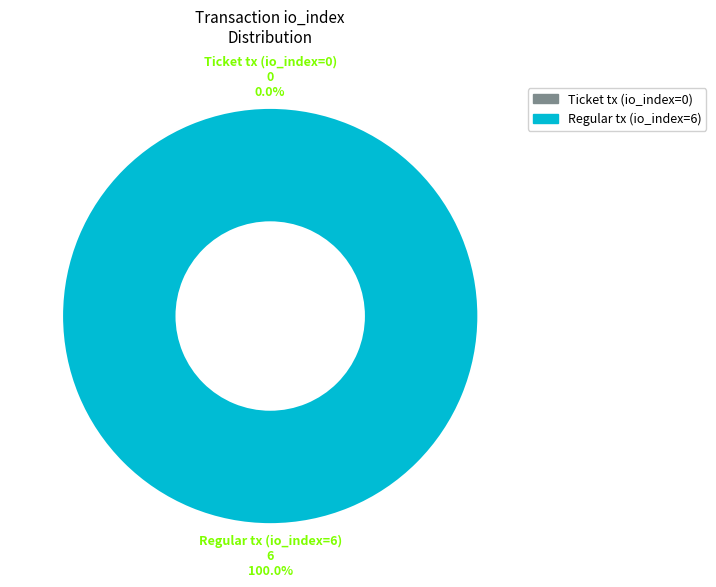

To the nearest percent, what is the difference between the Regular tx (io_index=6) and Ticket tx (io_index=0) slice percentages?

100%